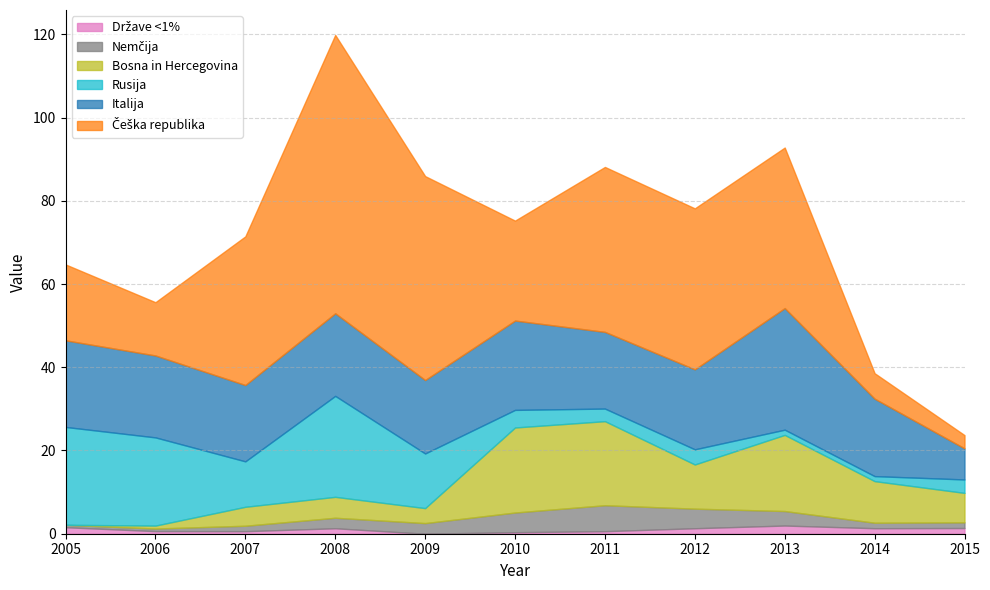

True or false: Italija has a value of 20.8 at 2005.

True